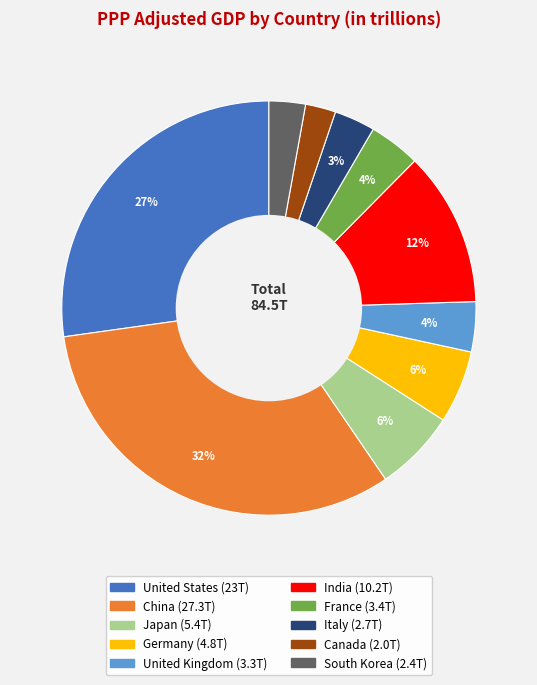

Between India and Germany, which is larger?

India